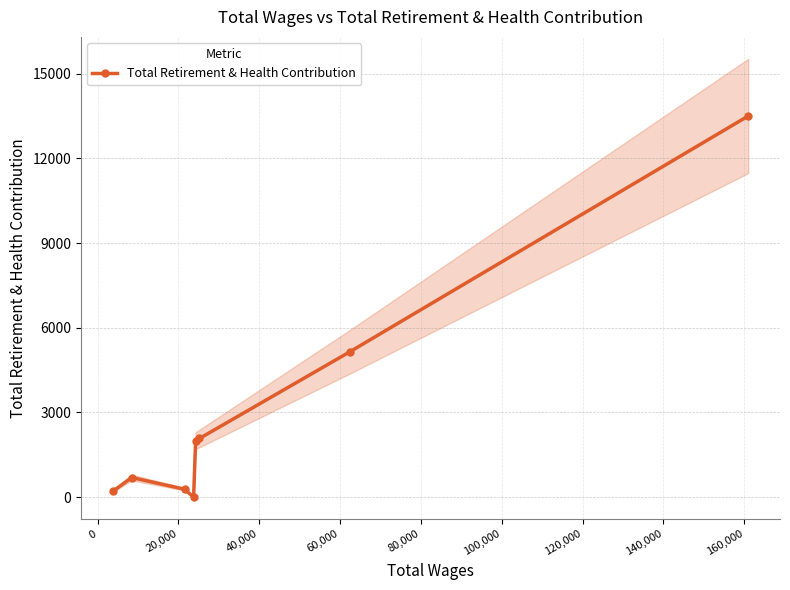

Is this an area chart (filled region under the line)?

No